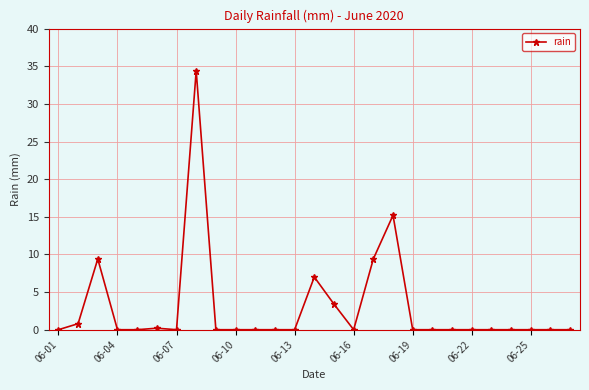

What is the average value?

3.0